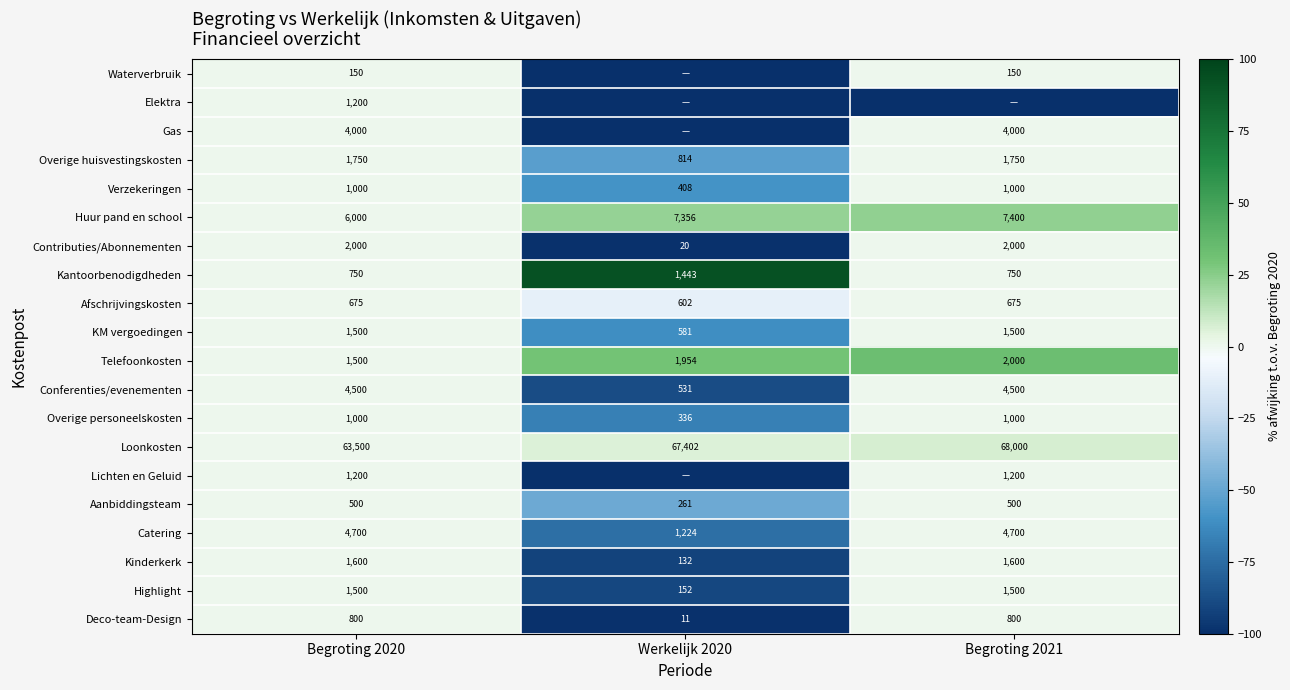

How many Deco-team-Design values are between 11 and 800?

3